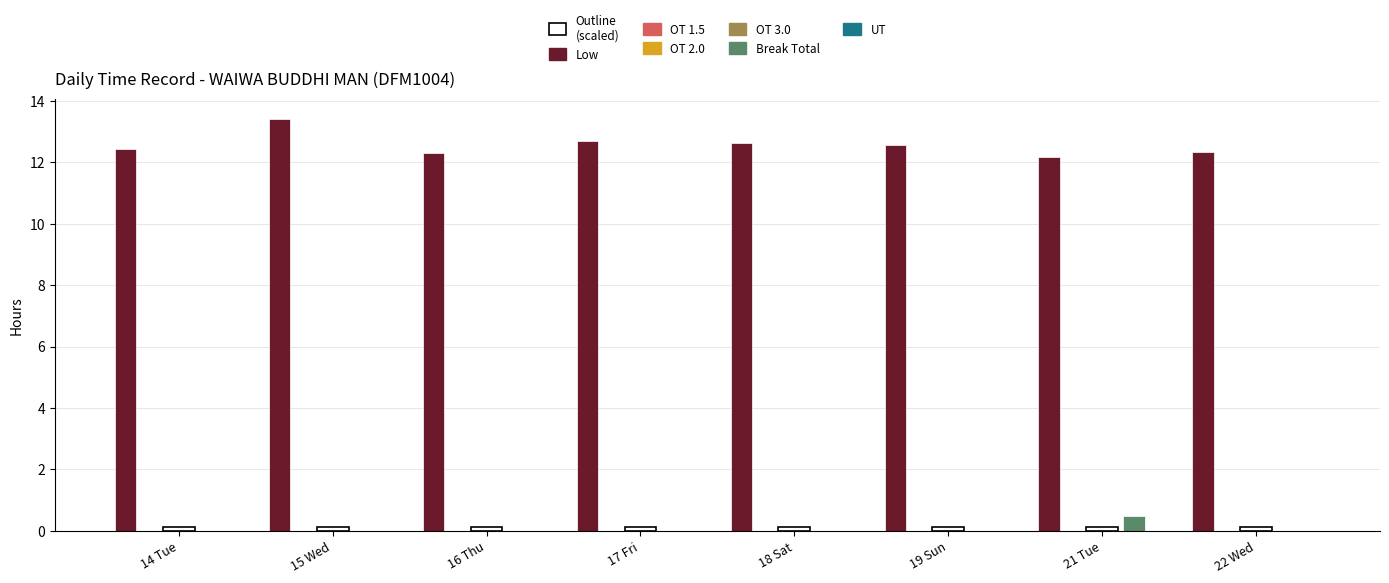

List the labels in order of OT 2.0 value, smallest first.

14 Tue, 15 Wed, 16 Thu, 17 Fri, 18 Sat, 19 Sun, 21 Tue, 22 Wed